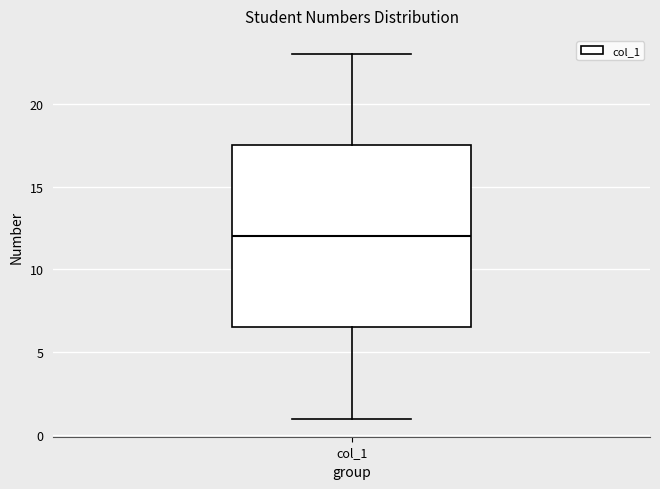

Where is the upper edge of the box for col_1 on the y-axis? The values are not printed on the chart, so give them approximately, as read against the axis.

17.5